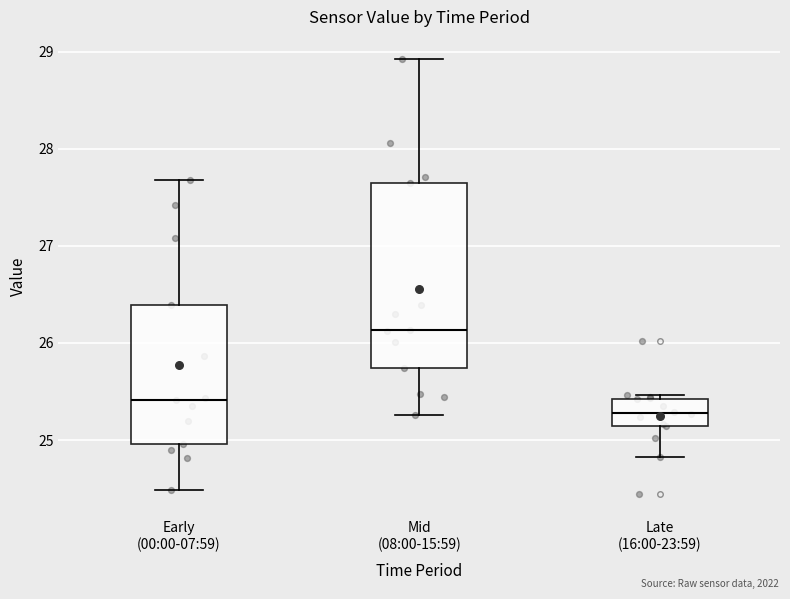

Reading left to right, read every box against the y-axis: the position of its median line, the range the box covers, and the ends of its whiskers. The values are not printed on the chart, so give them approximately, as read against the axis.

Early (00:00-07:59): median 25.4, box 25.0 to 26.4, whiskers 24.5 to 27.7
Mid (08:00-15:59): median 26.1, box 25.7 to 27.7, whiskers 25.3 to 28.9
Late (16:00-23:59): median 25.3, box 25.1 to 25.4, whiskers 24.8 to 25.5